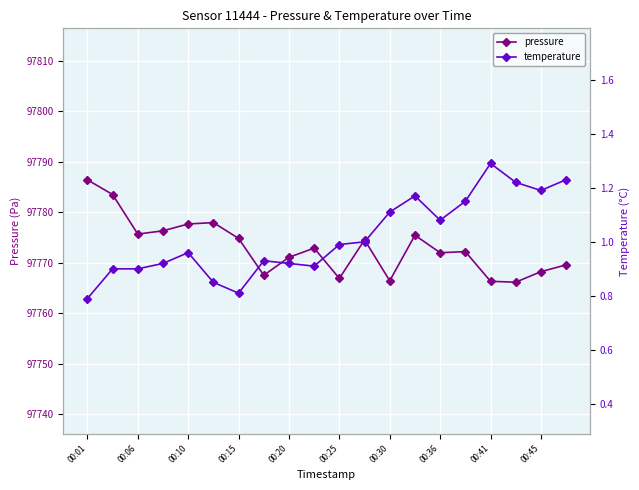

How many lines are shown in the chart?

2